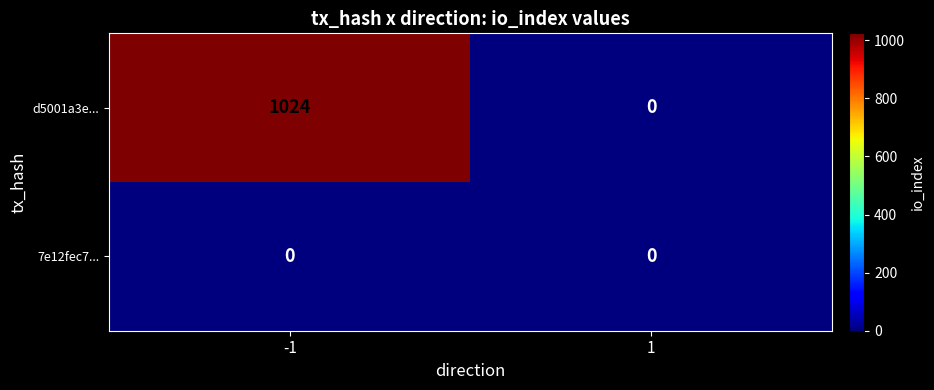

The 7e12fec7... series shows 0 at -1. True or false?

True